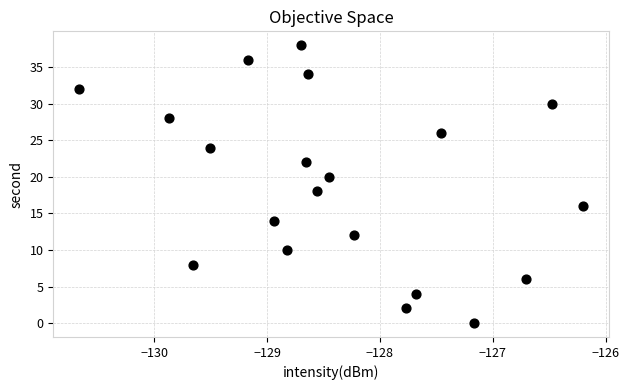

What is the range of Y values (max minus min)?

38